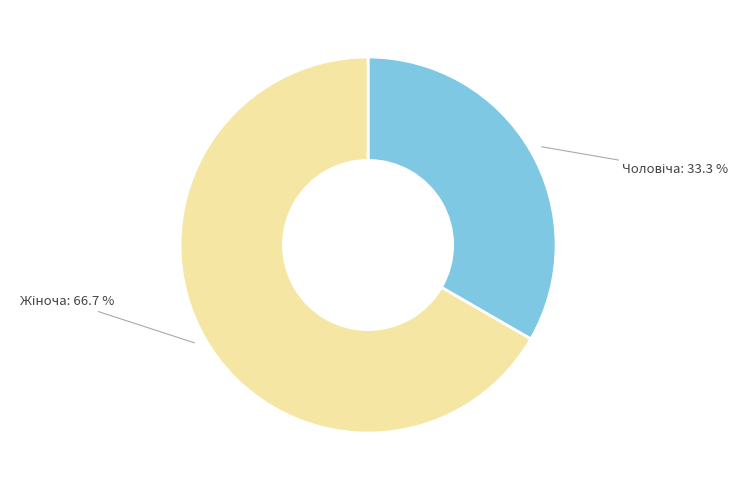

Is there a majority slice in this chart?

Yes